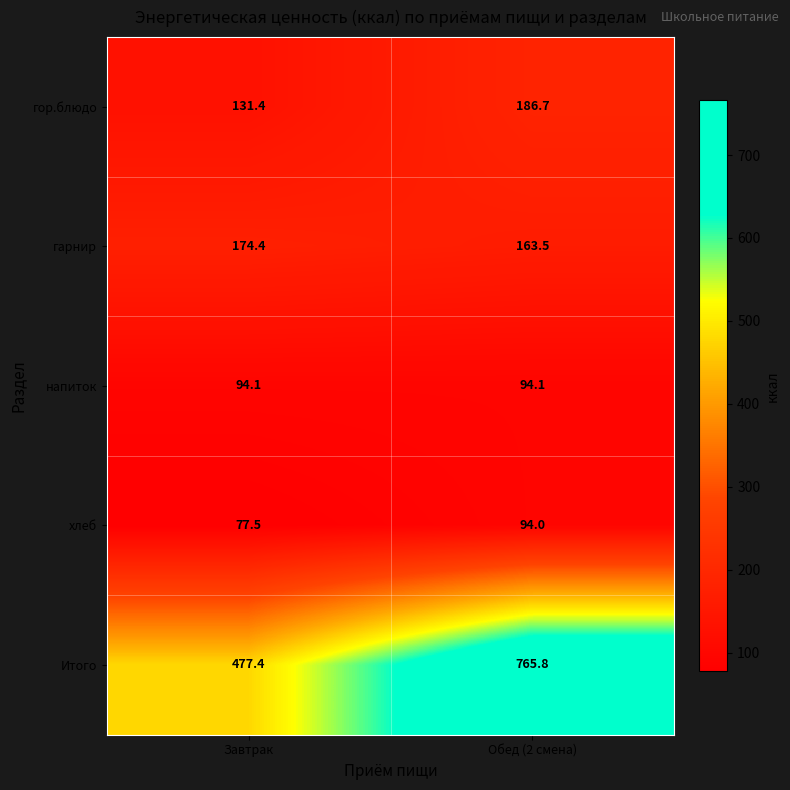

What is the sum of all хлеб values?

171.5